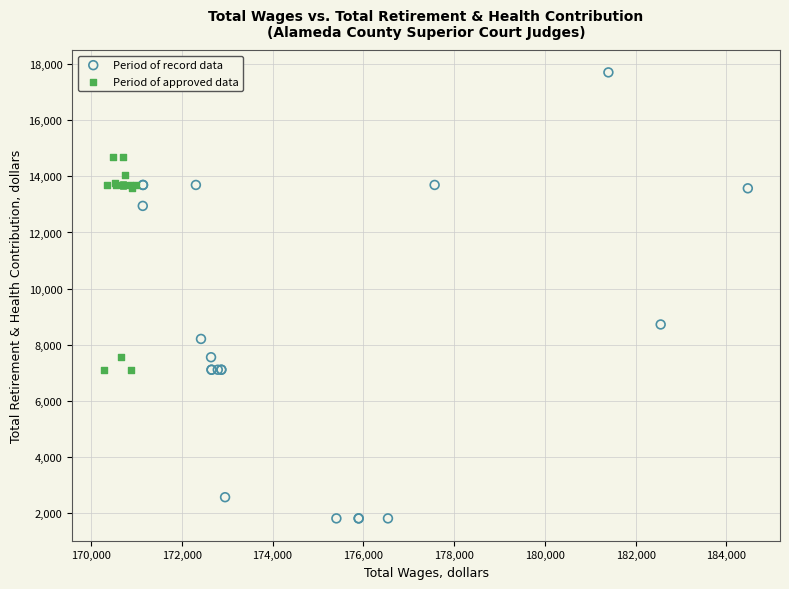

What are all the series names shown in the legend?

Period of record data, Period of approved data